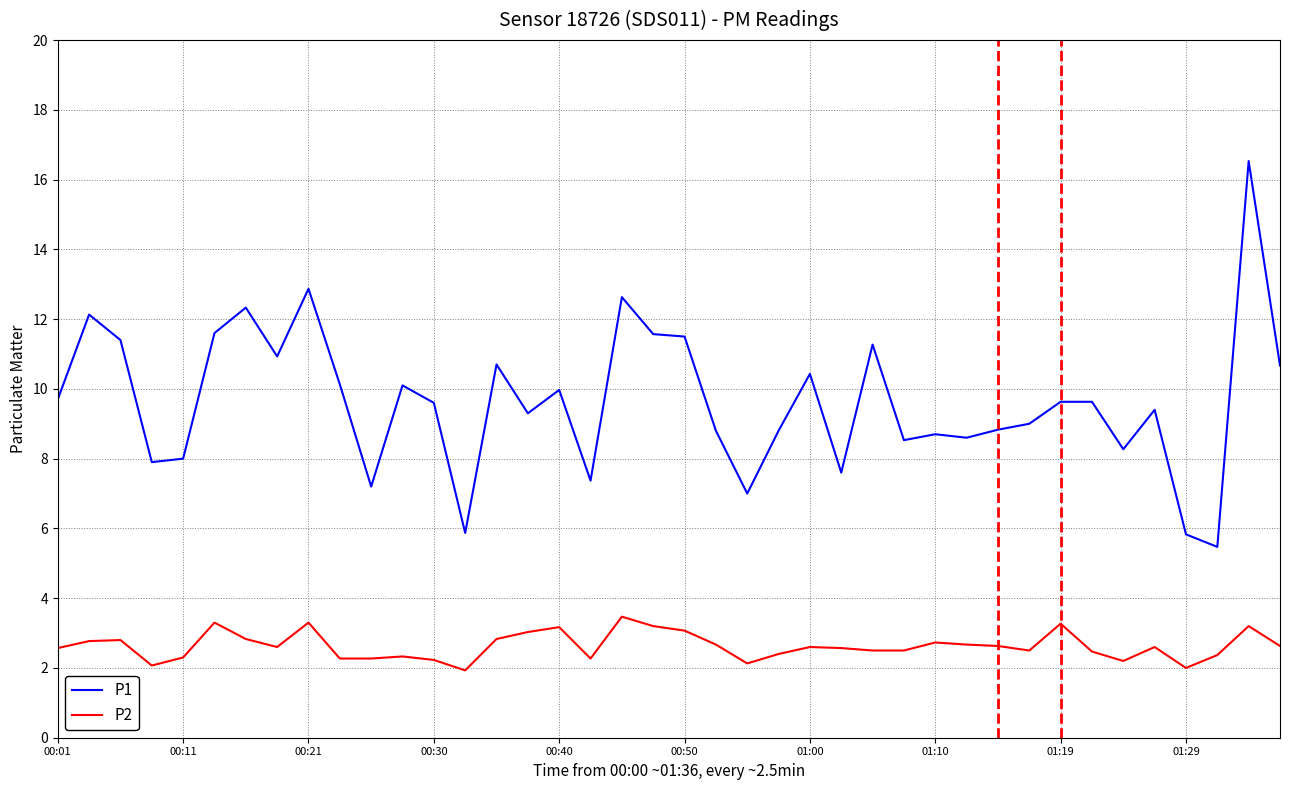

What is the lowest value of the P2 series?

1.9